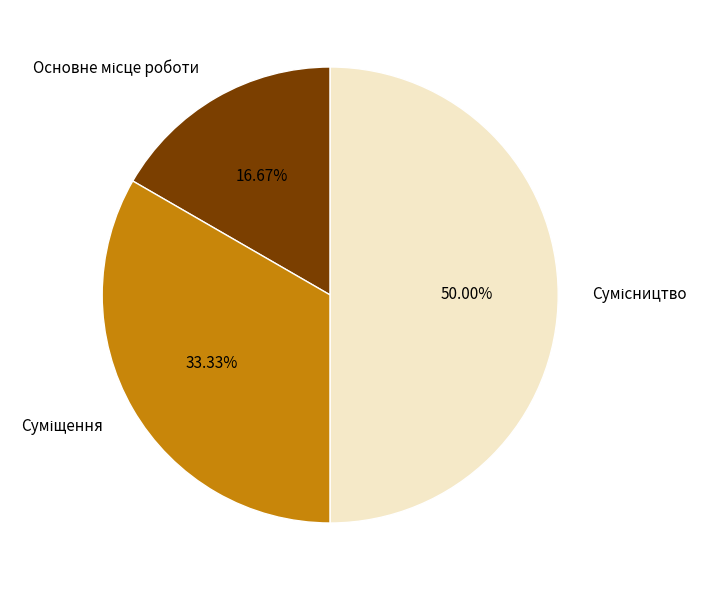

To the nearest percent, what is the difference between the Сумісництво and Основне місце роботи slice percentages?

33%